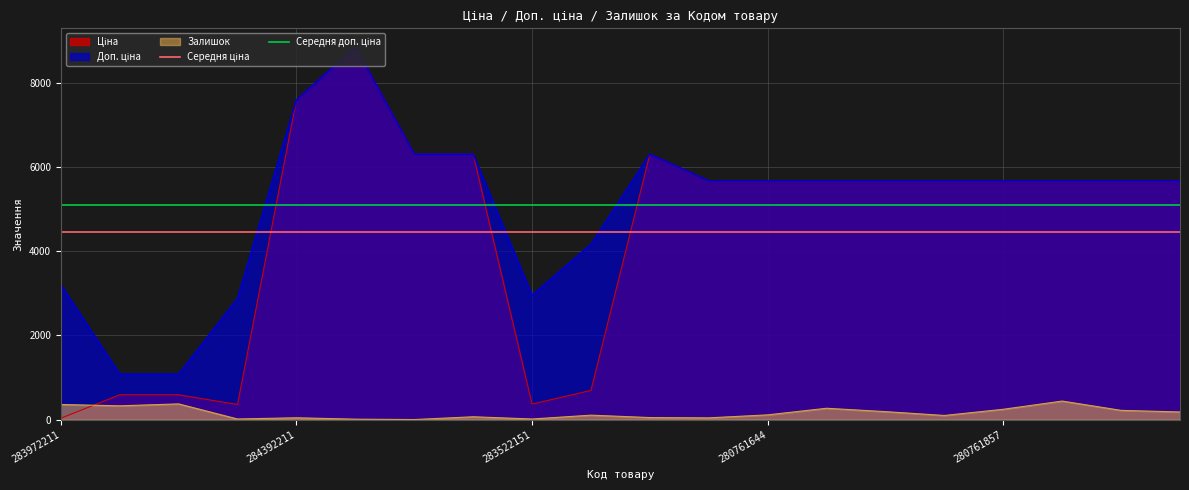

What is the value of the Середня ціна point at the 1st from the left?

4454.0